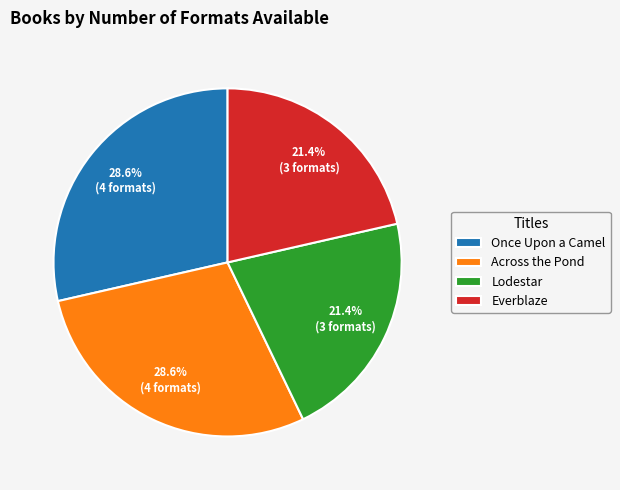

Is there a majority slice in this chart?

No